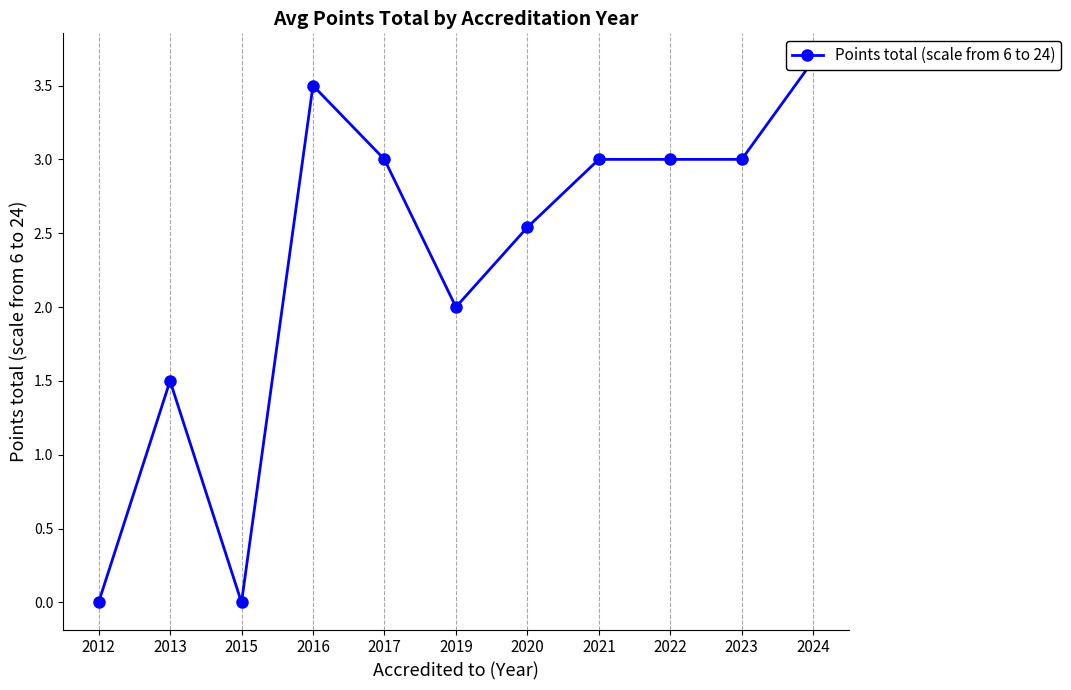

How many series are shown in this chart?

1